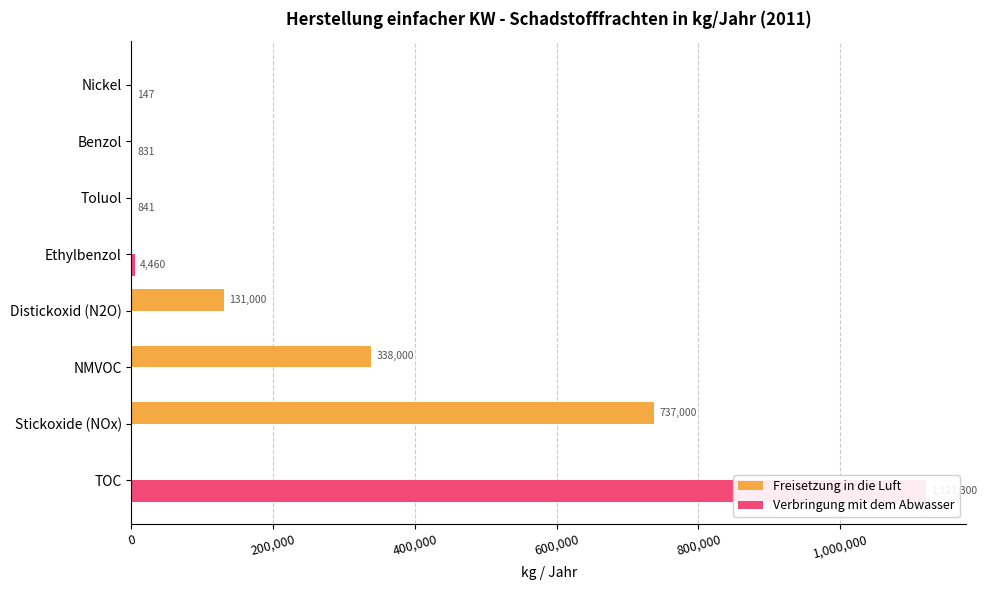

The Verbringung mit dem Abwasser series shows 42 at Nickel. True or false?

False